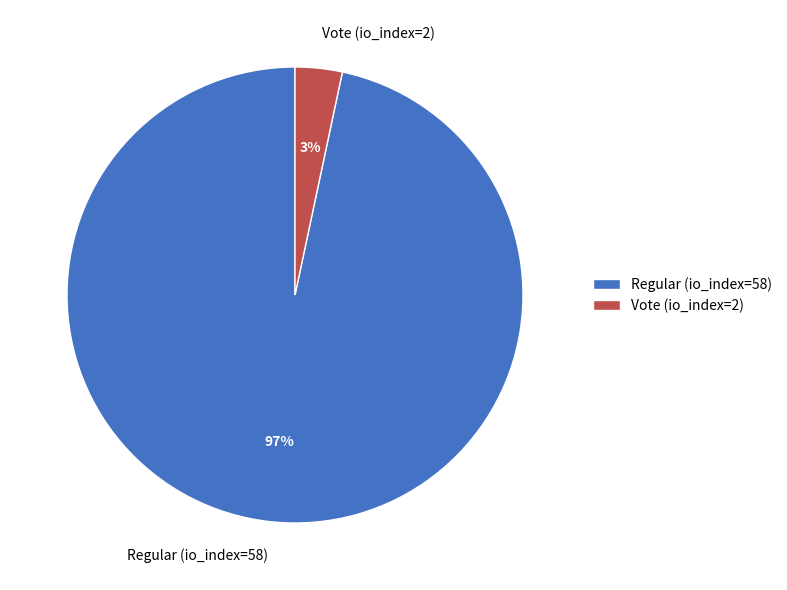

Is there any slice that represents more than half of the pie?

Yes